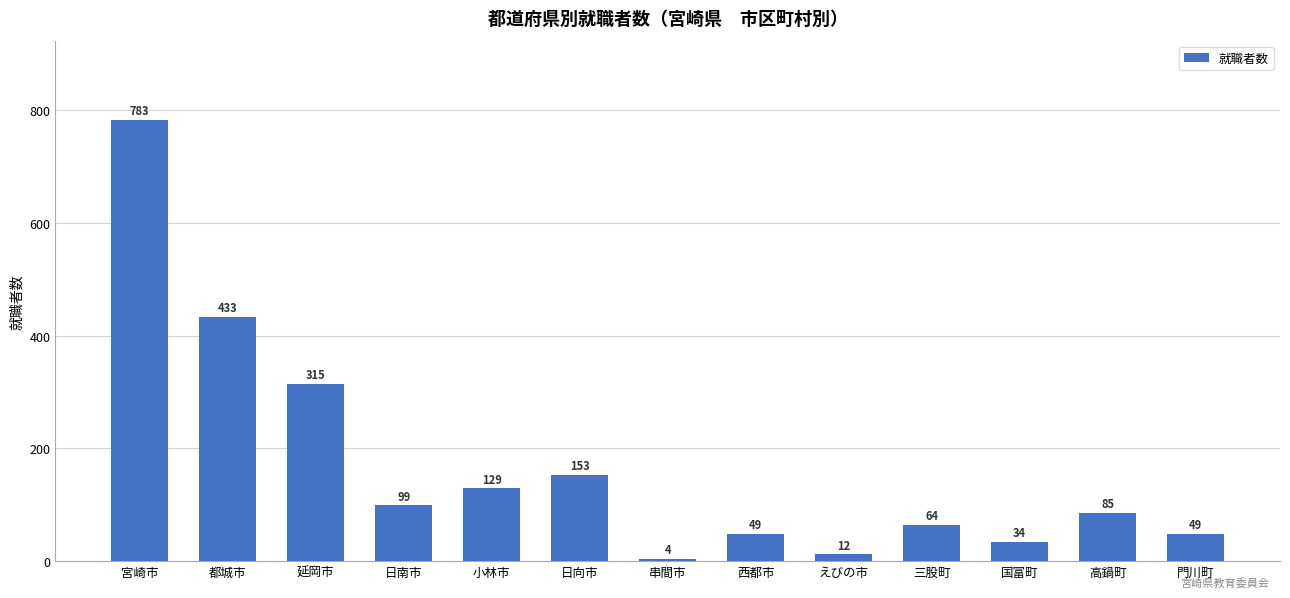

What is the difference between the second highest and minimum values?

429